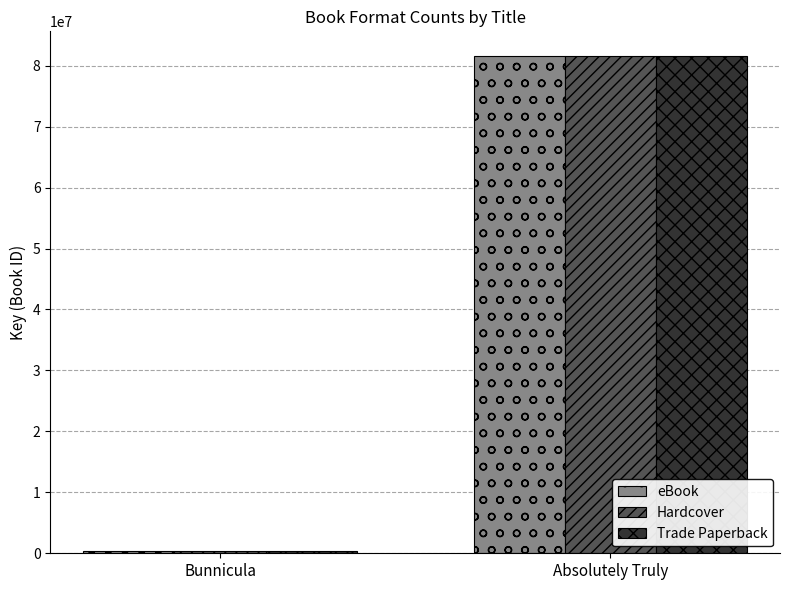

What position from the left is Absolutely Truly?

2